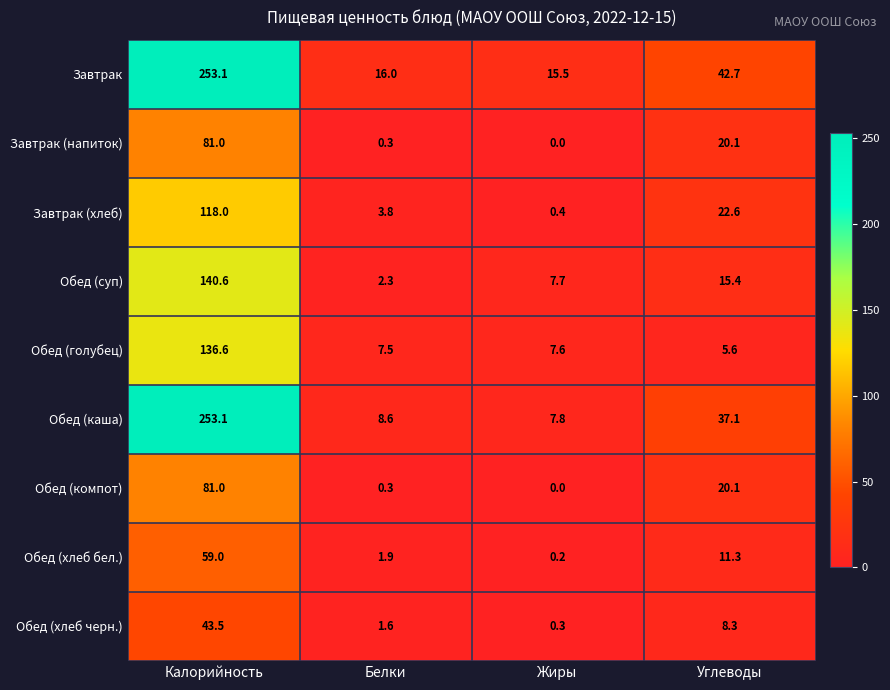

At which category is the sum across all series the highest?

Калорийность